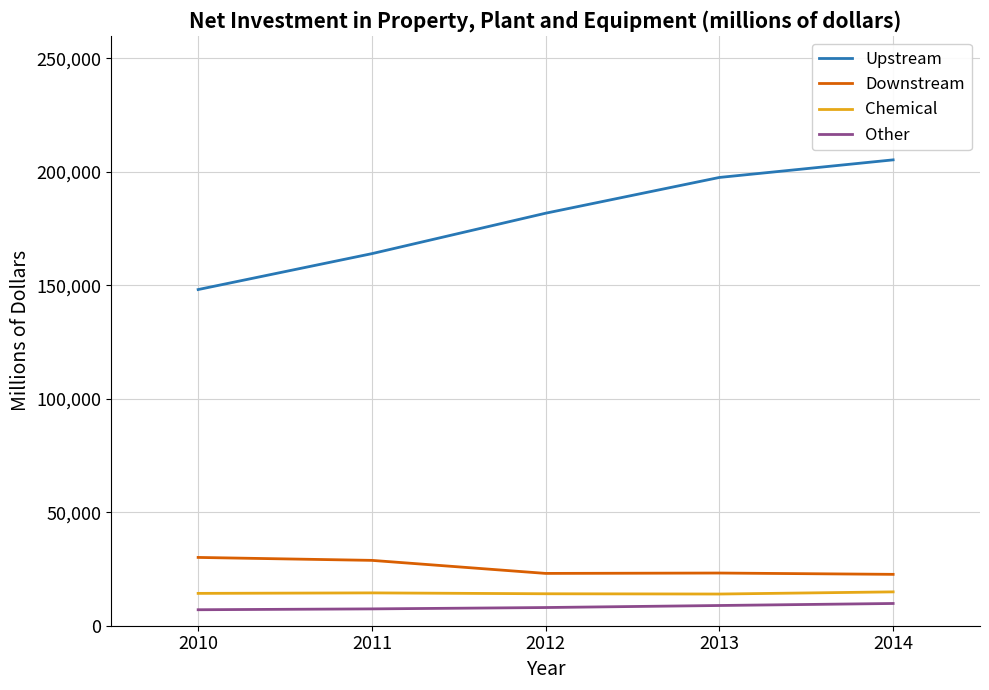

The value of Upstream at 2014 is 54878. True or false?

False